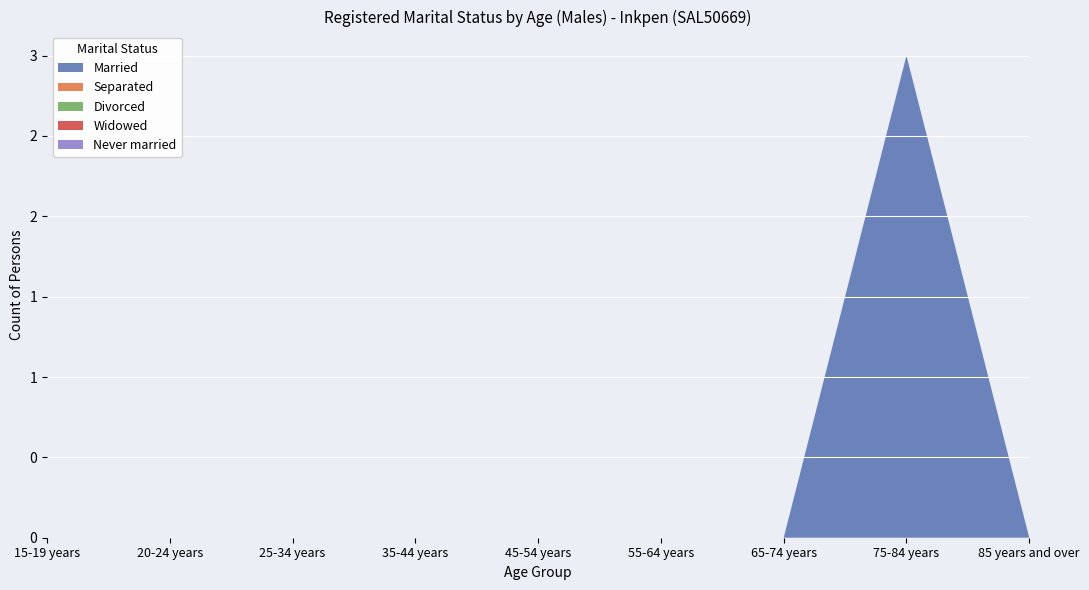

What is the sum of all Married values?

3